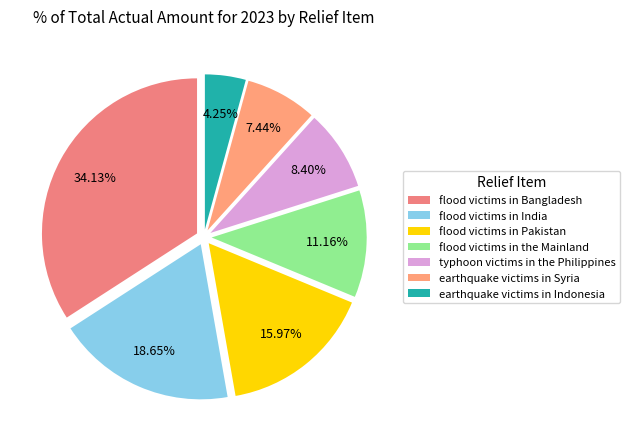

To the nearest percent, what is the average slice percentage?

14%